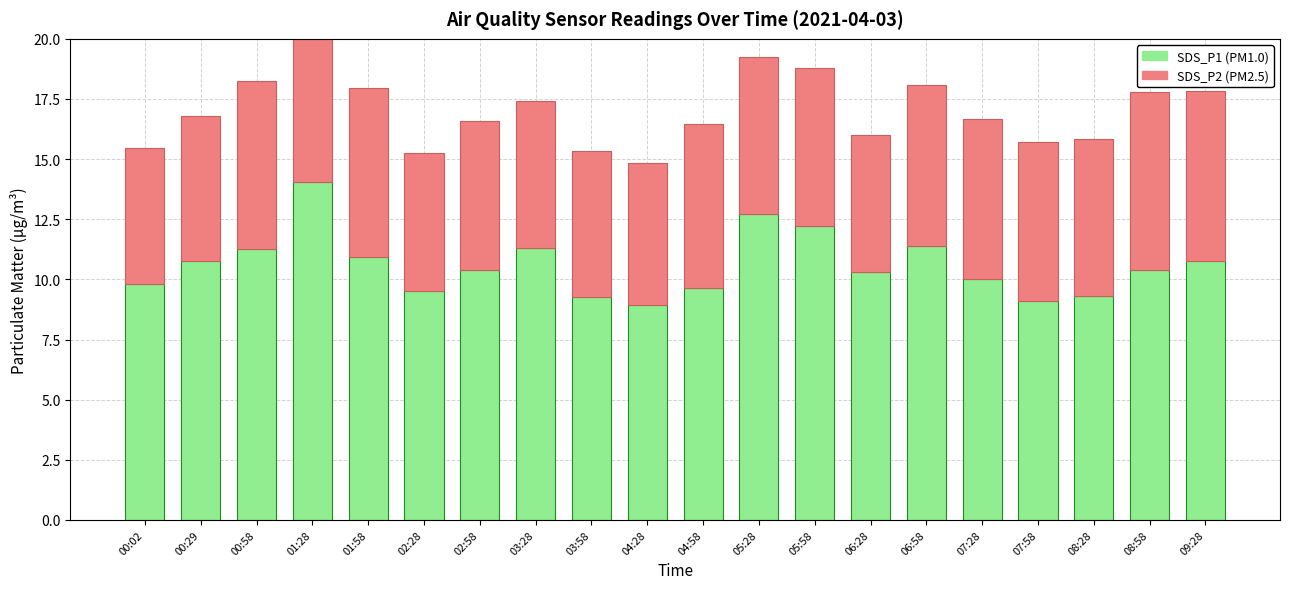

What is the minimum value for SDS_P2 (PM2.5)?

5.7